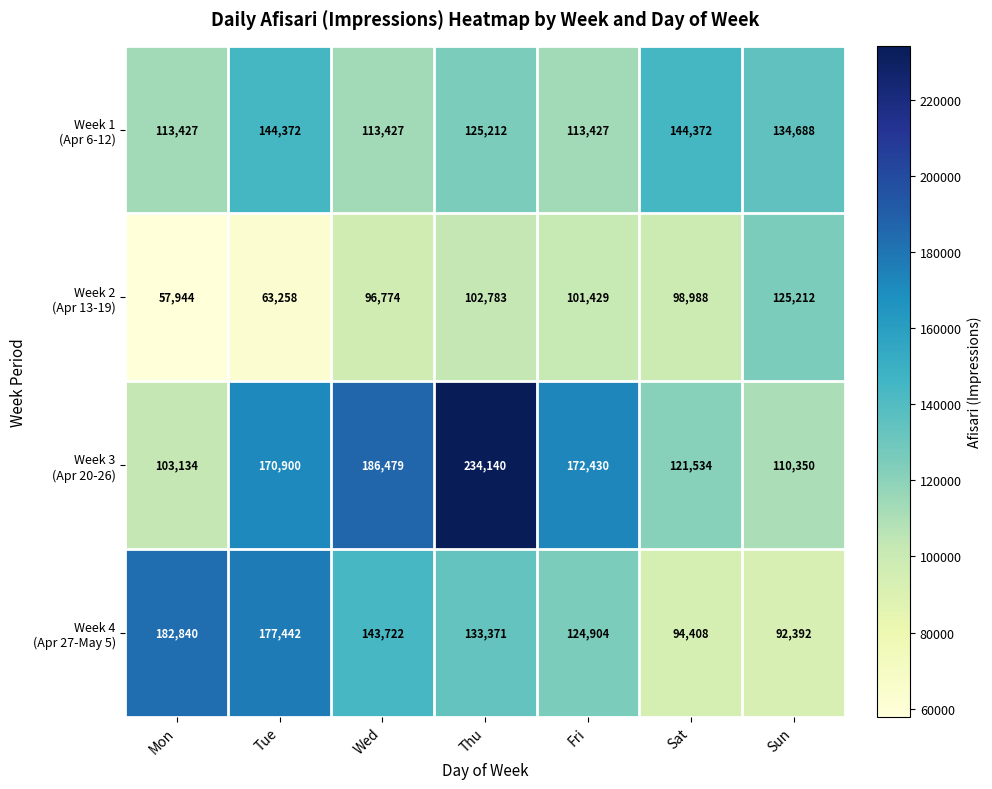

What is the spread (max minus min) of values at Sun?

42296